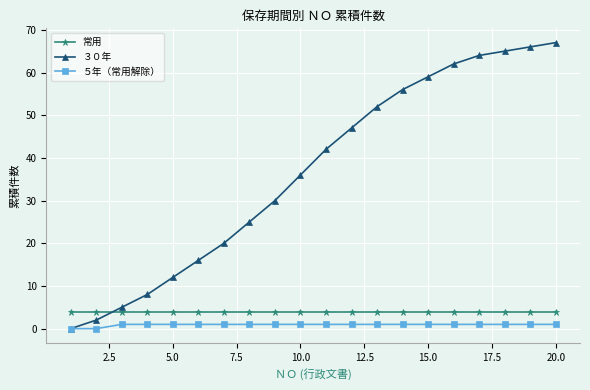

True or false: 常用 and ５年（常用解除） intersect in this chart.

False